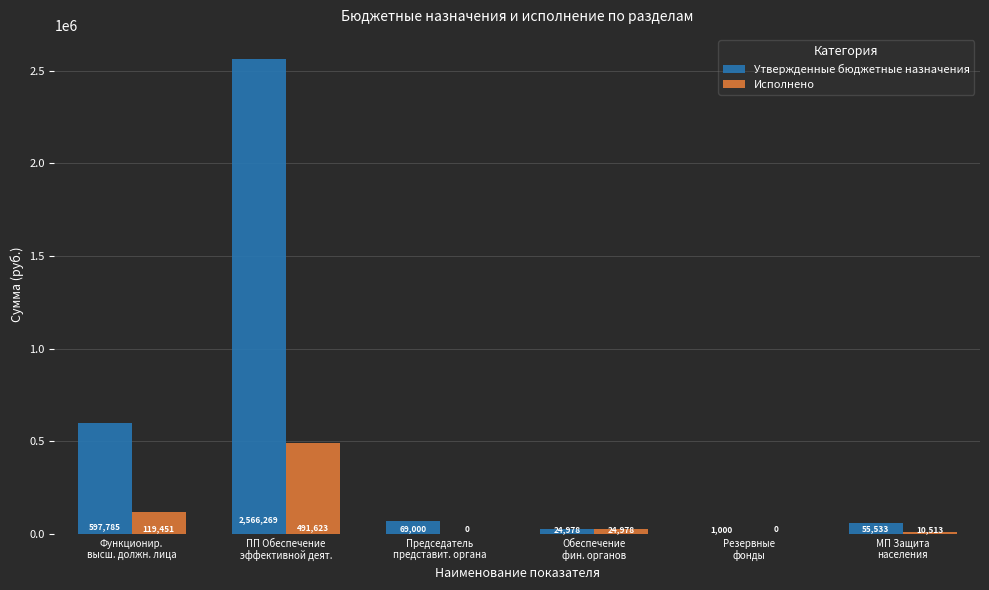

At which label does Утвержденные бюджетные назначения reach its peak?

ПП Обеспечение
эффективной деят.